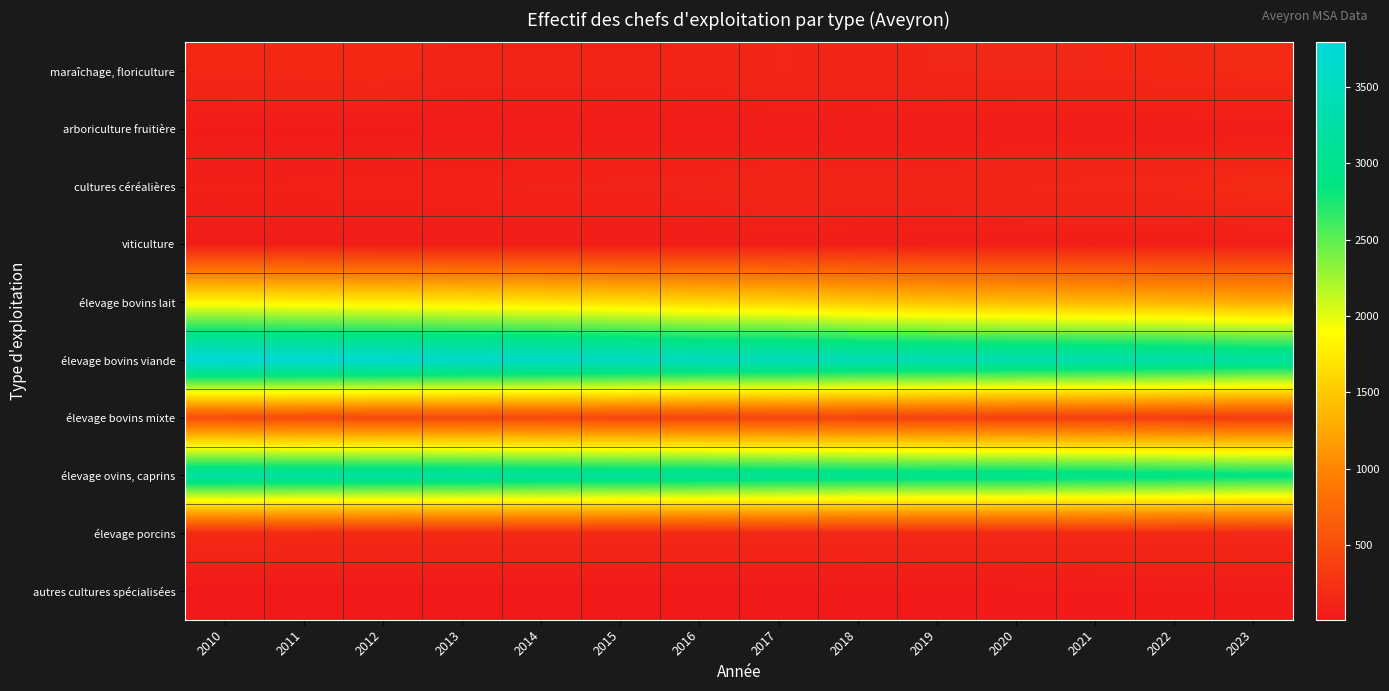

List the series in order of their peak value, highest first.

élevage bovins viande, élevage ovins, caprins, élevage bovins lait, élevage bovins mixte, cultures céréalières, maraîchage, floriculture, élevage porcins, viticulture, arboriculture fruitière, autres cultures spécialisées